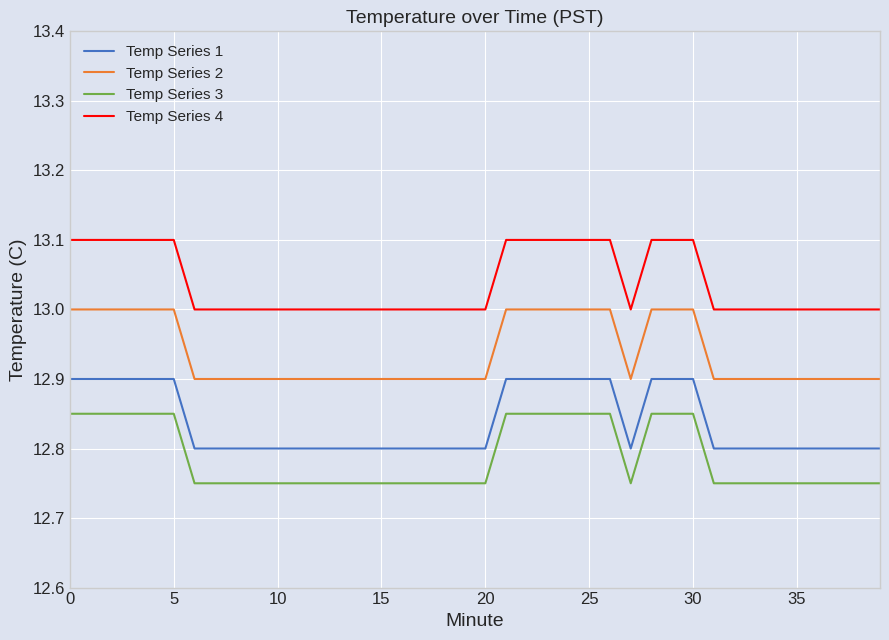

How many lines are shown in the chart?

4